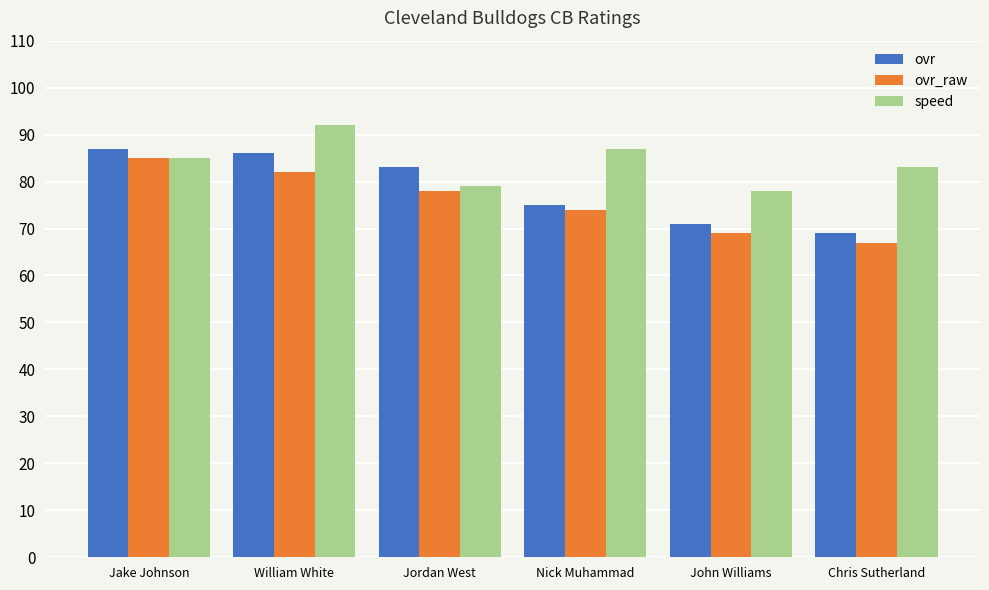

List the series in order of their overall mean, highest first.

speed, ovr, ovr_raw